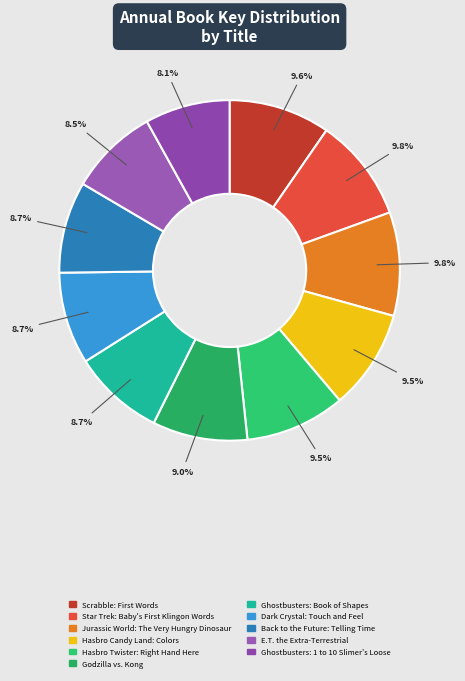

To the nearest percent, what is the difference between the largest and smallest slice percentages?

2%